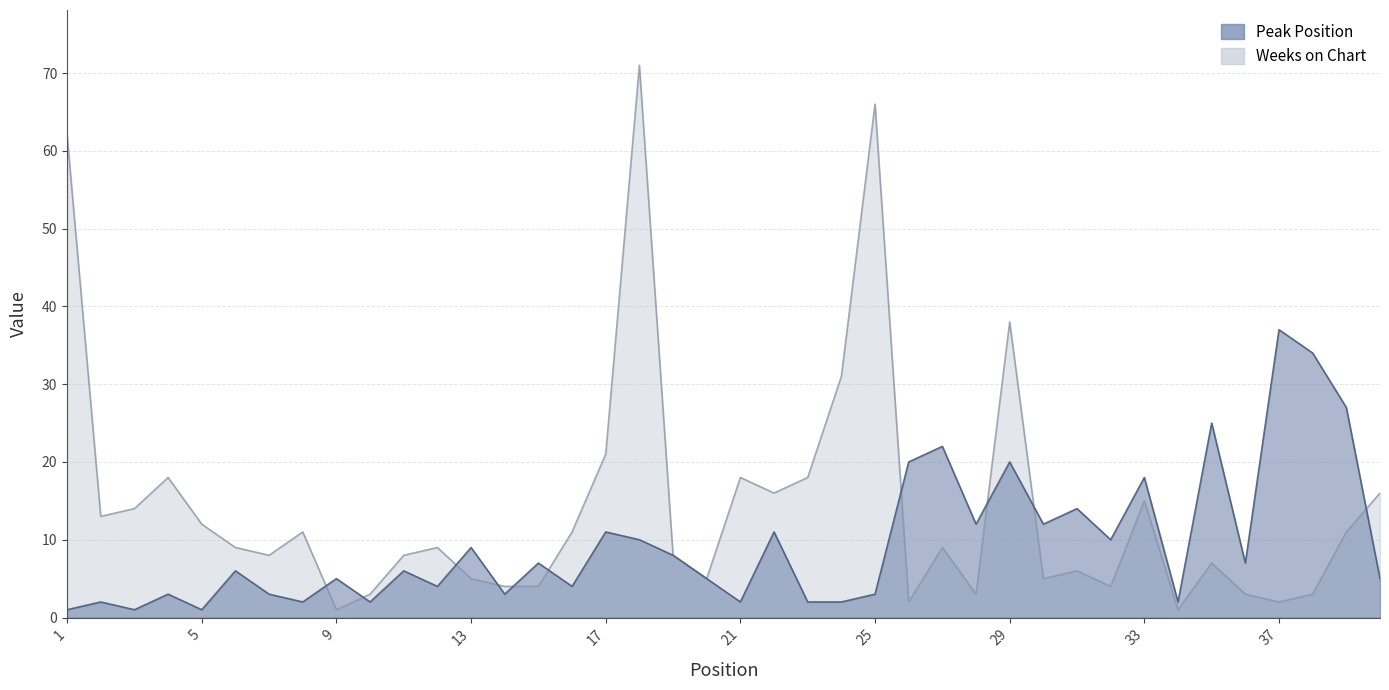

Does the chart have visible grid lines?

Yes